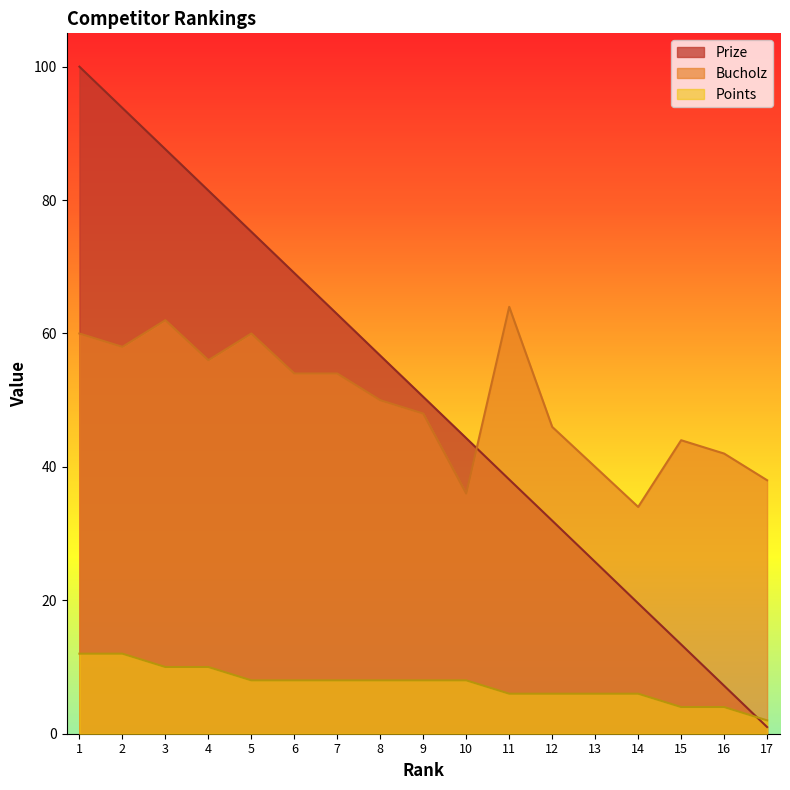

What is the difference between the second highest and minimum values in the Points series?

10.0